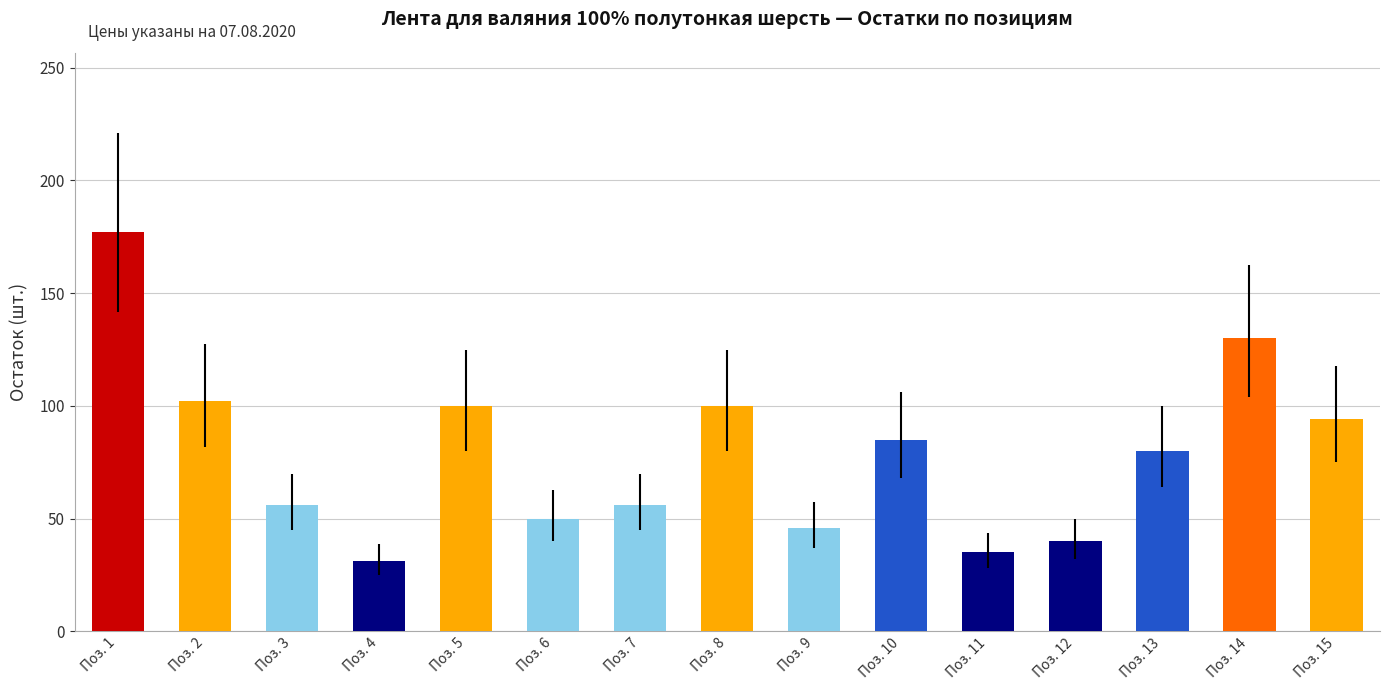

What is the change in value from Поз. 1 to Поз. 5?

-77